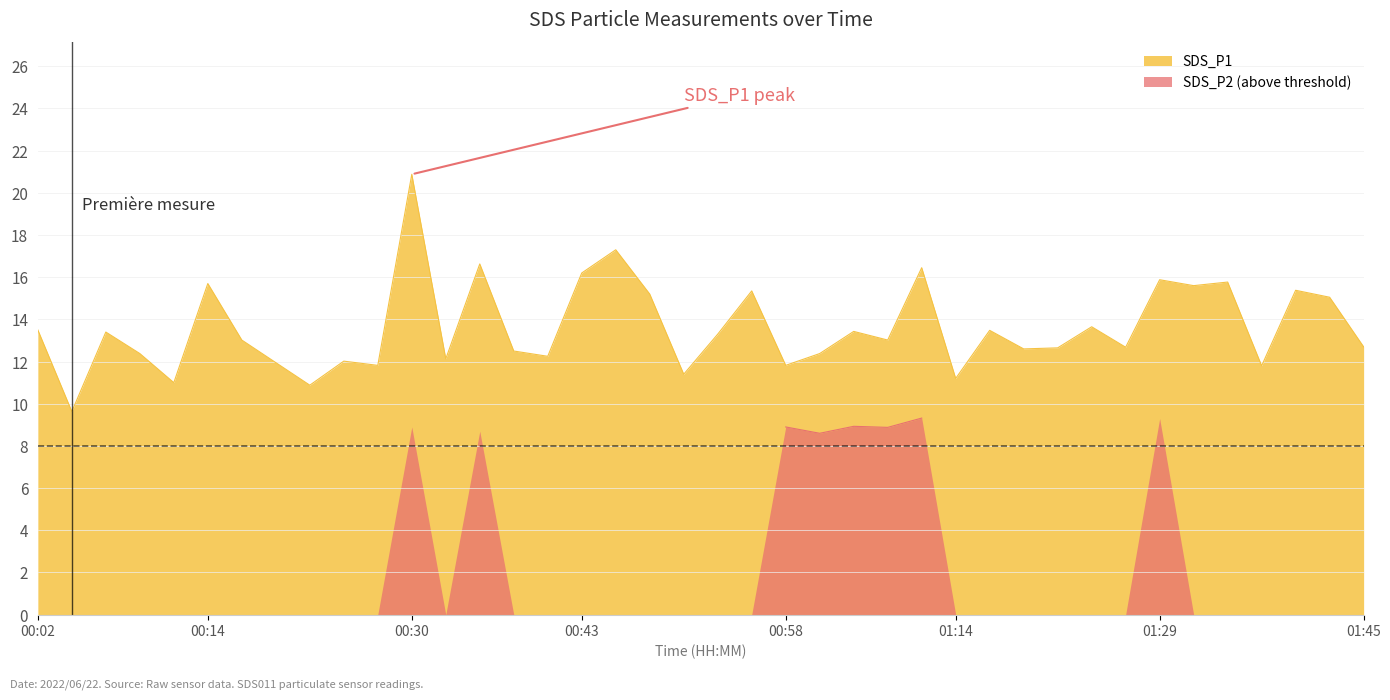

Count the number of categories in the chart.

40